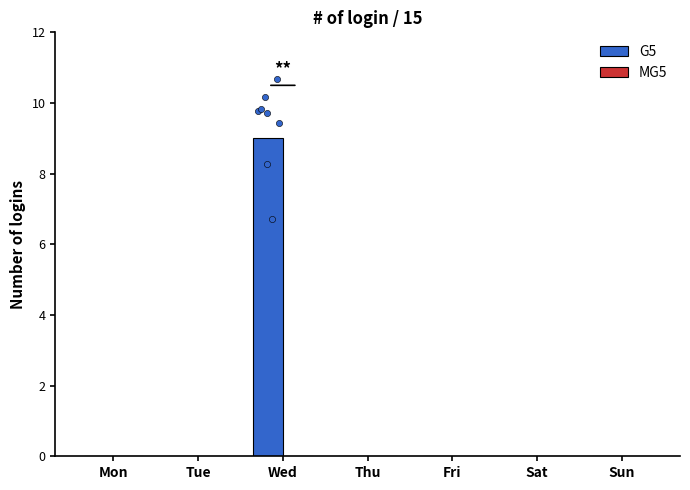

What are all the series names shown in the legend?

G5, MG5